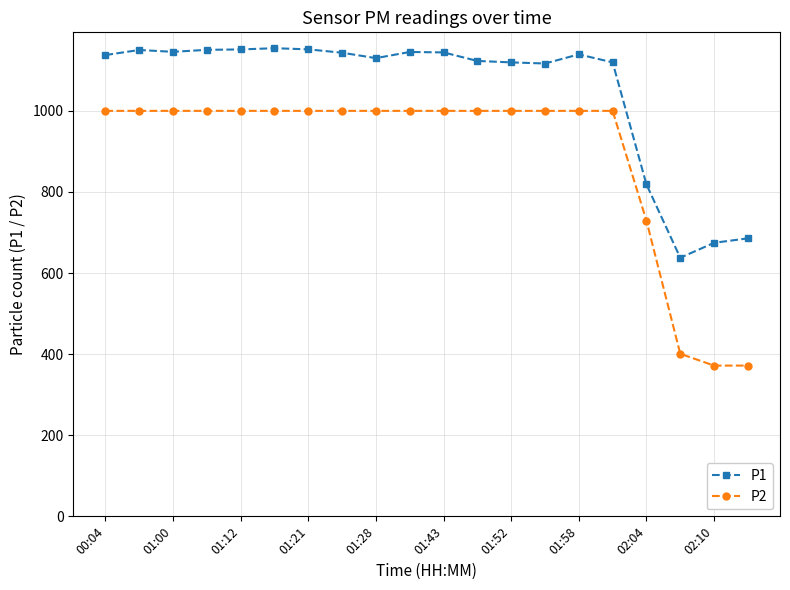

List the series in order of their peak value, lowest first.

P2, P1